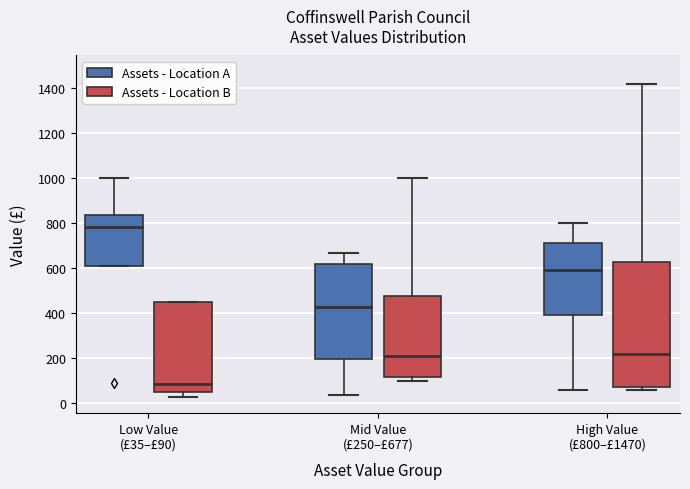

Comparing the boxes themselves (not the whiskers), which one is the tallest?

High Value (£800–£1470) (Assets - Location B)